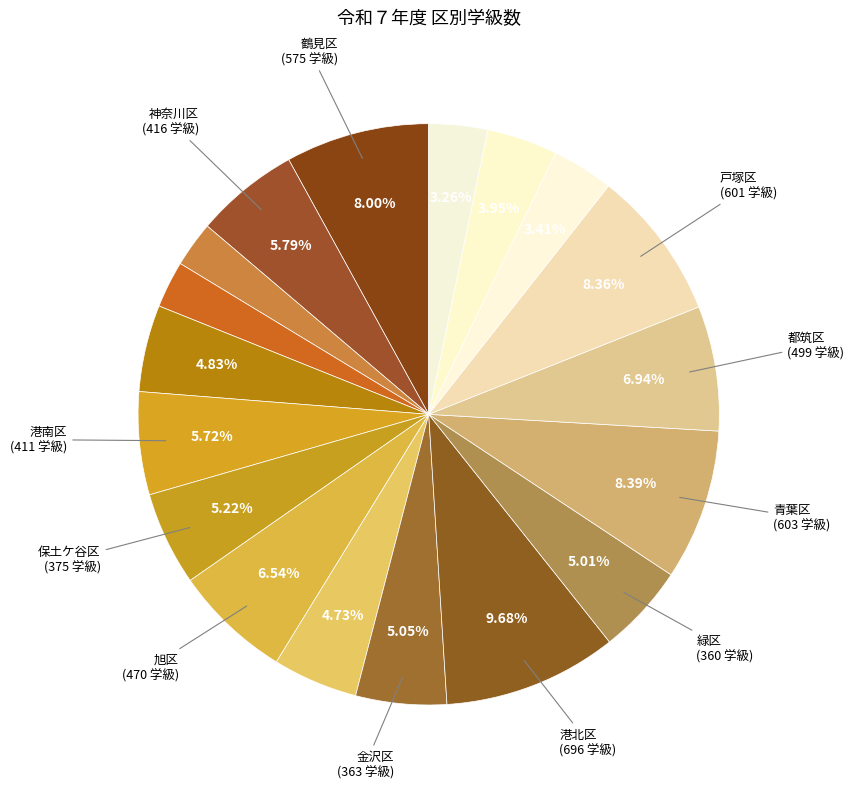

Count the number of slices in the pie.

18